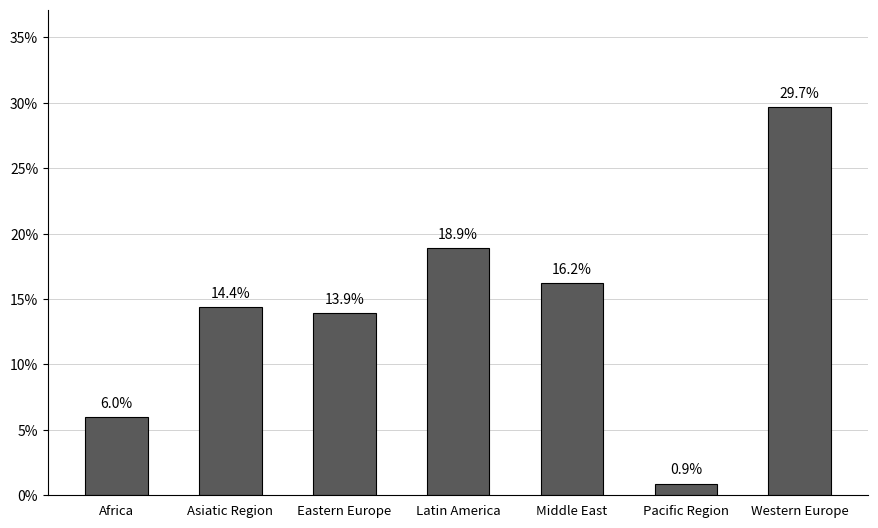

What is the ratio of the value at Latin America to the value at Western Europe?

0.6